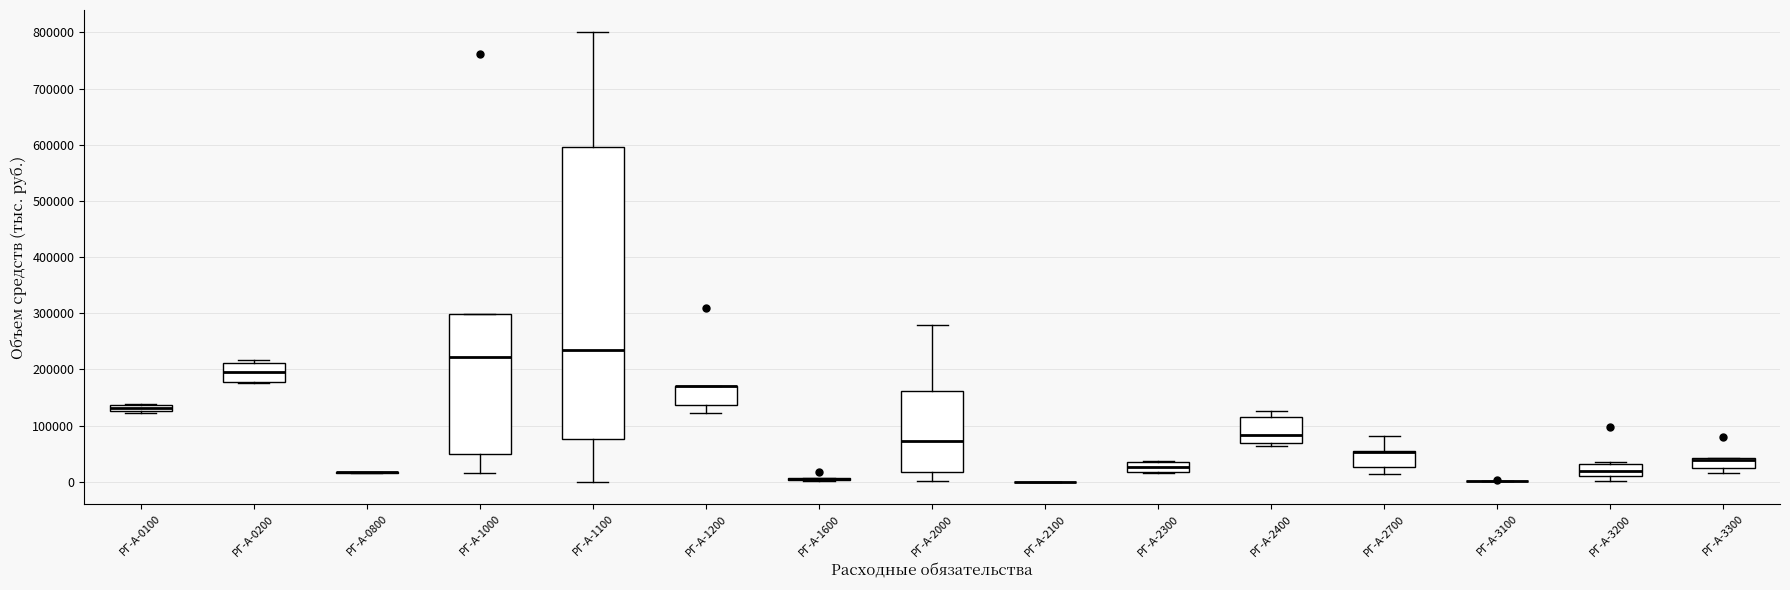

Comparing the boxes themselves (not the whiskers), which one is the tallest?

РГ-А-1100